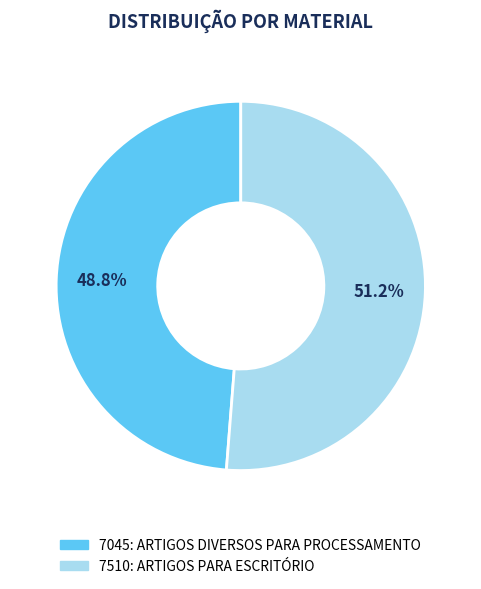

Between 7510: ARTIGOS PARA ESCRITÓRIO and 7045: ARTIGOS DIVERSOS PARA PROCESSAMENTO, which is larger?

7510: ARTIGOS PARA ESCRITÓRIO